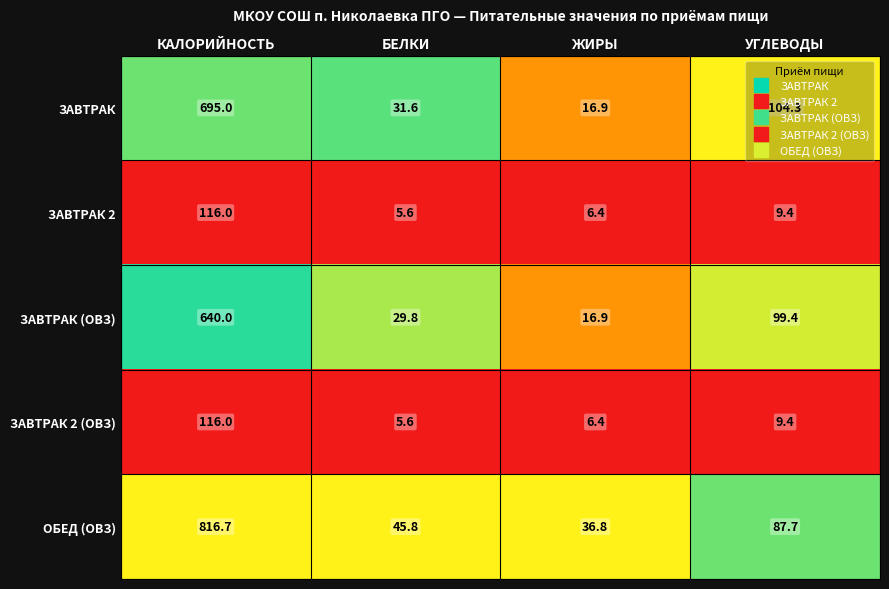

At which category does the chart reach its peak across all series?

КАЛОРИЙНОСТЬ